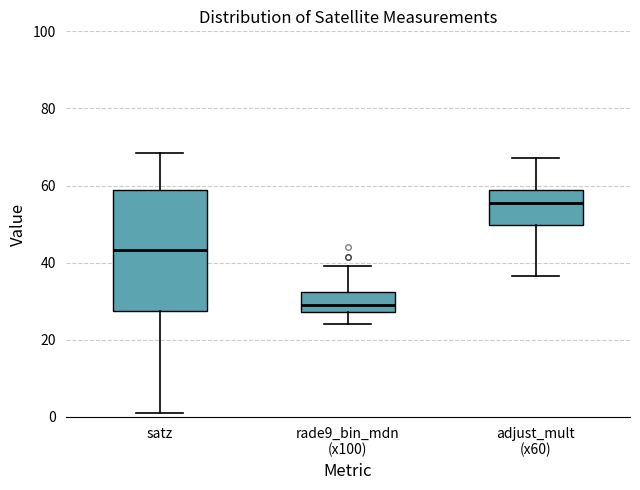

Comparing the boxes themselves (not the whiskers), which one is the tallest?

satz